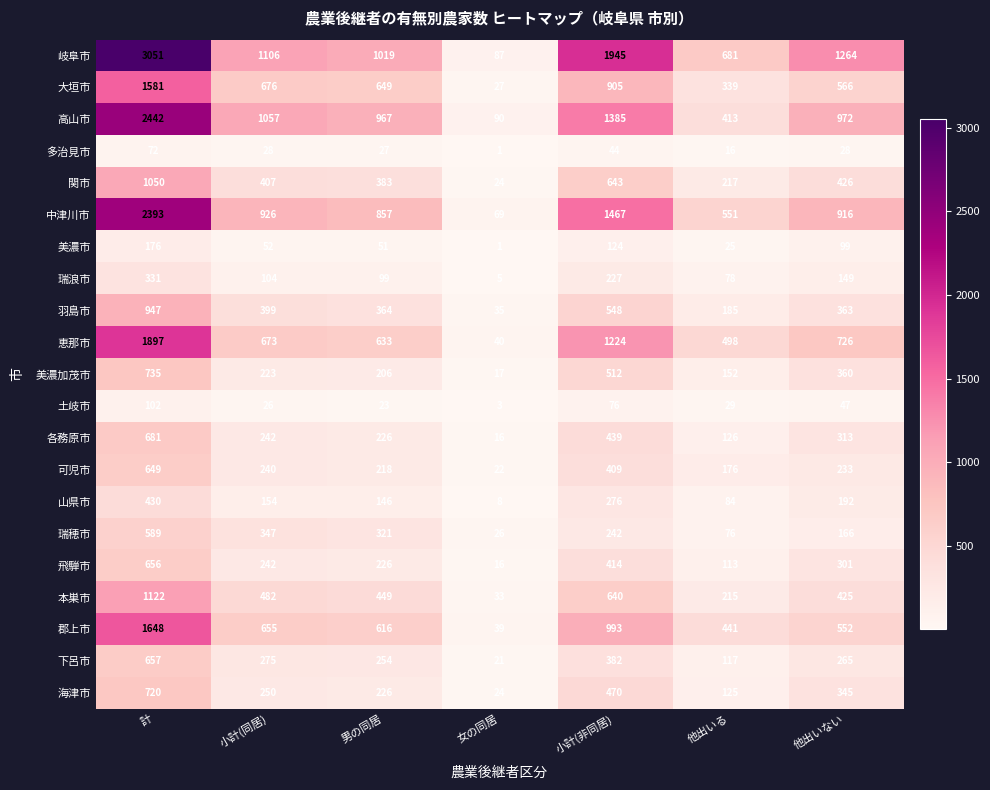

At how many categories does at least one series exceed 1835?

2